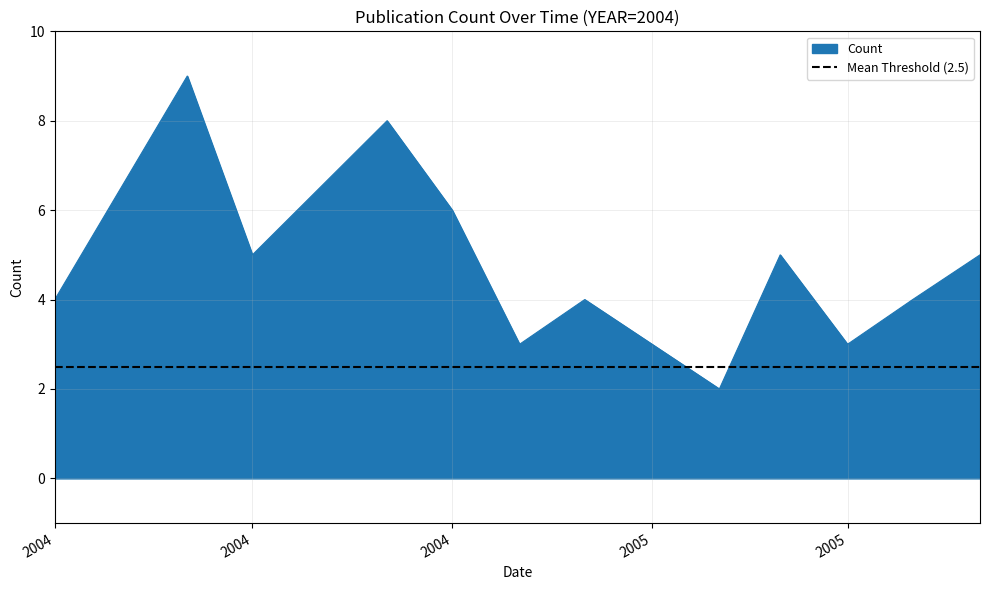

List the labels in order of value, smallest first.

2005-02, 2004-11, 2005-01, 2005-04, 2004-04, 2004-12, 2005-05, 2004-07, 2005-03, 2005-06, 2004-10, 2004-09, 2004-06